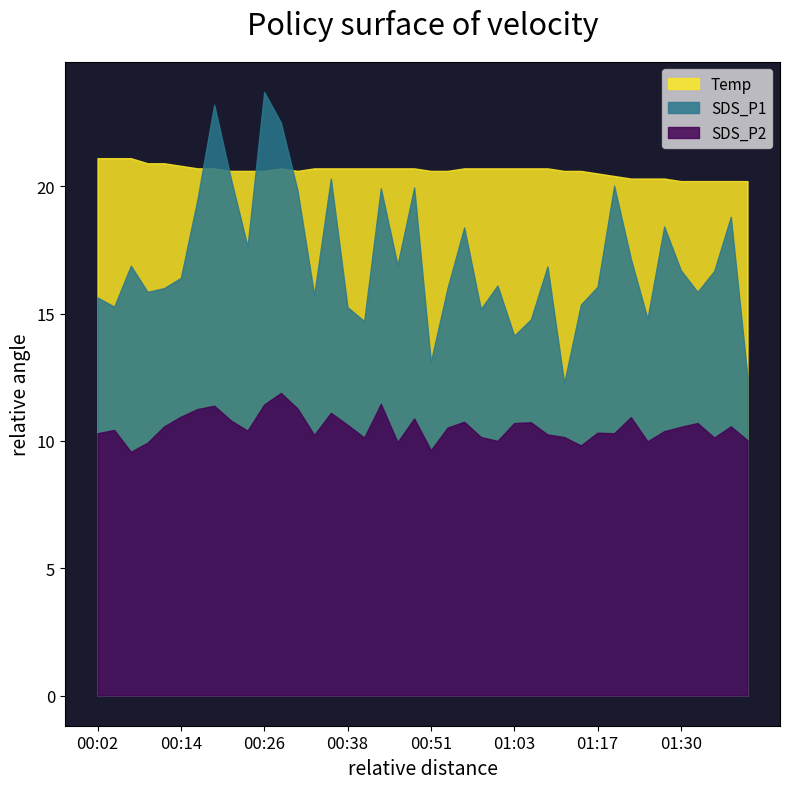

Is it true that Temp equals 28.9 at 00:16?

False